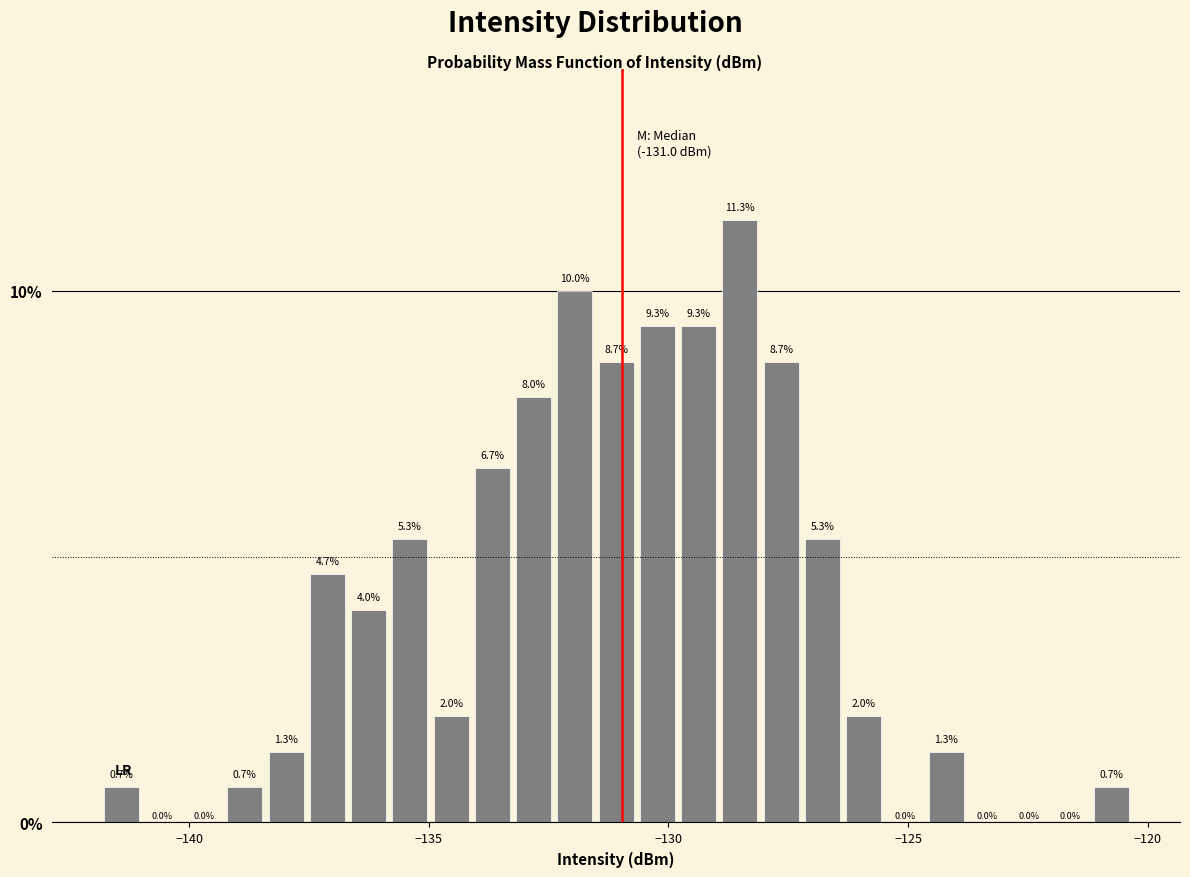

Around what value on the x-axis is the tallest bar? Give the approximate position of its centre, as read against the axis.

-128.5